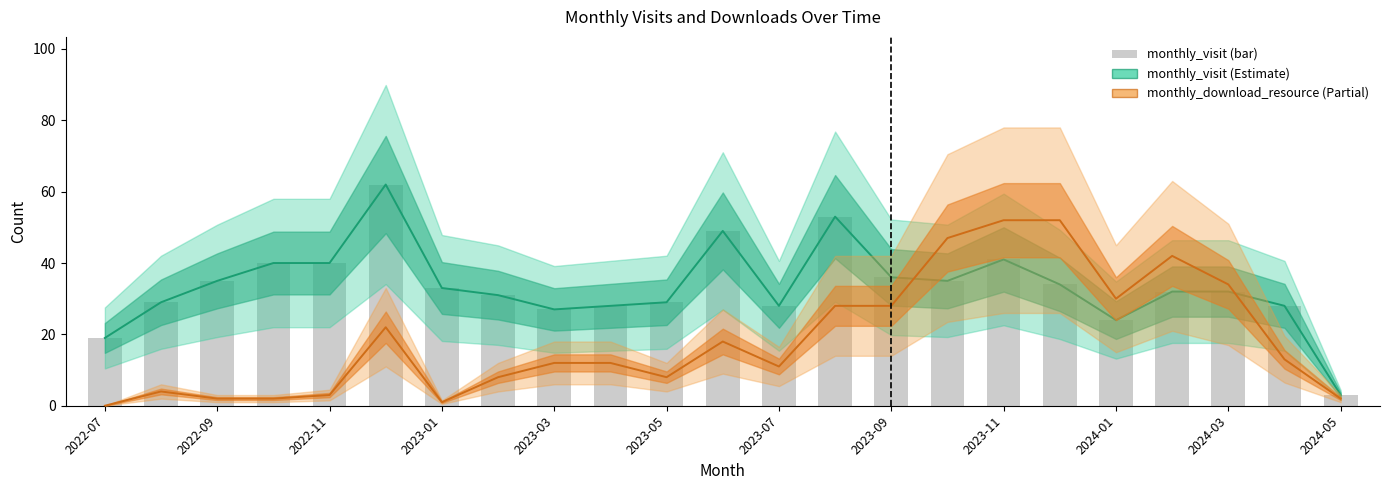

Between 2024-03 and 19, which is larger?

19